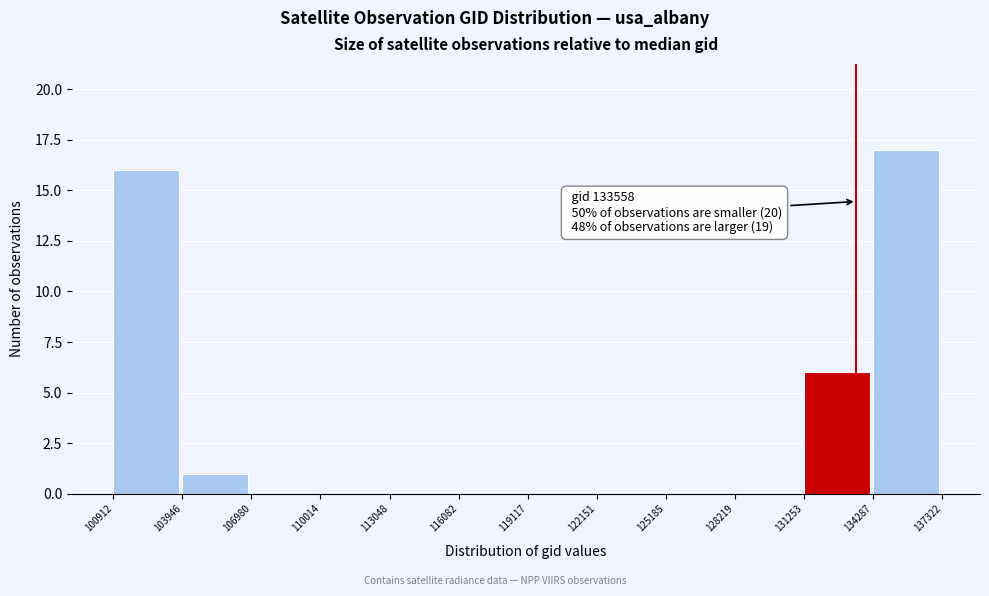

Which range on the x-axis has the tallest bar?

134287 to 137322